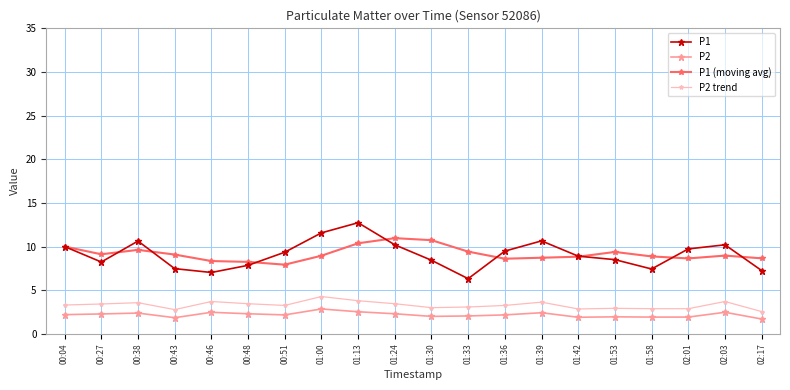

True or false: P1 (moving avg) and P2 trend intersect in this chart.

False